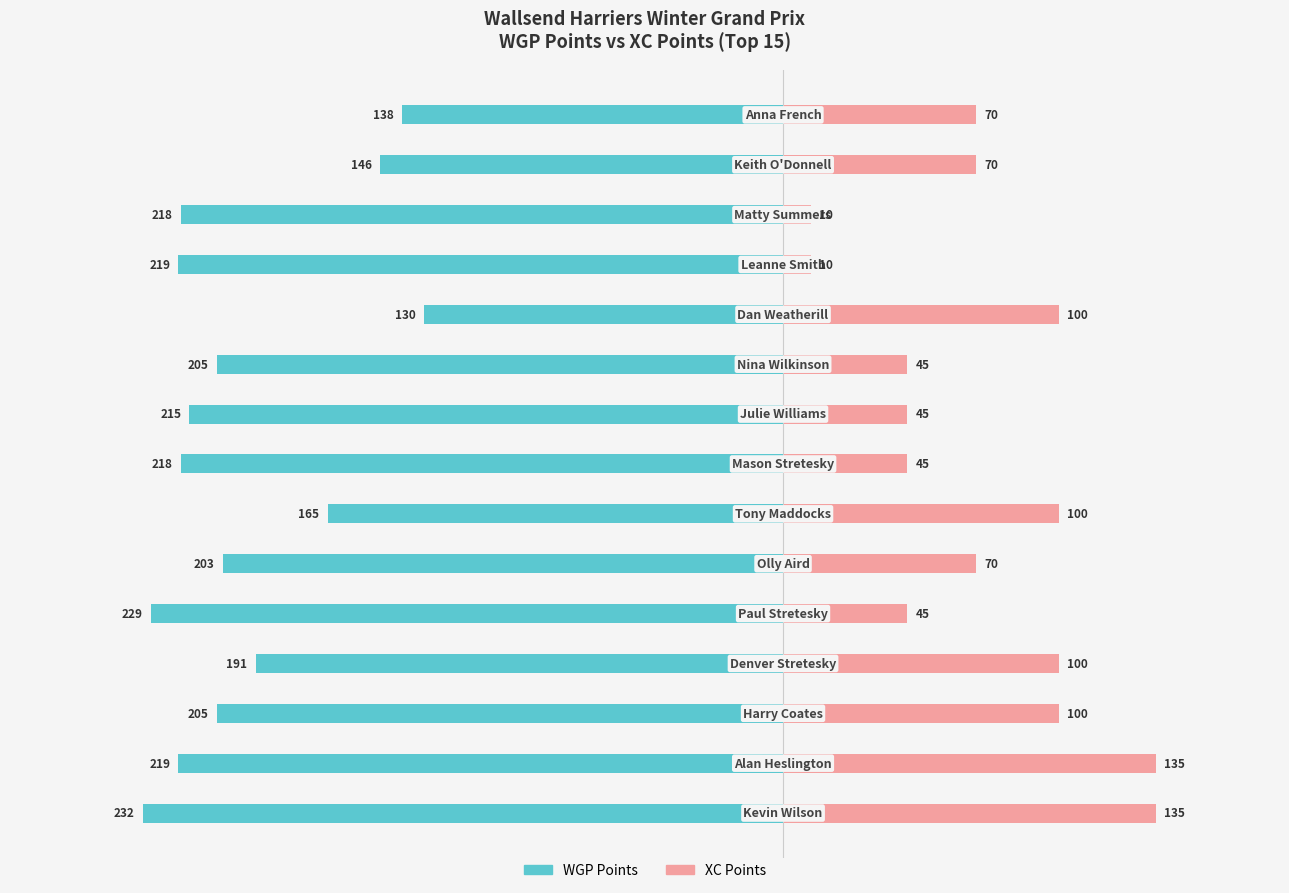

What is the difference between the second highest and minimum values in the XC Points series?

125